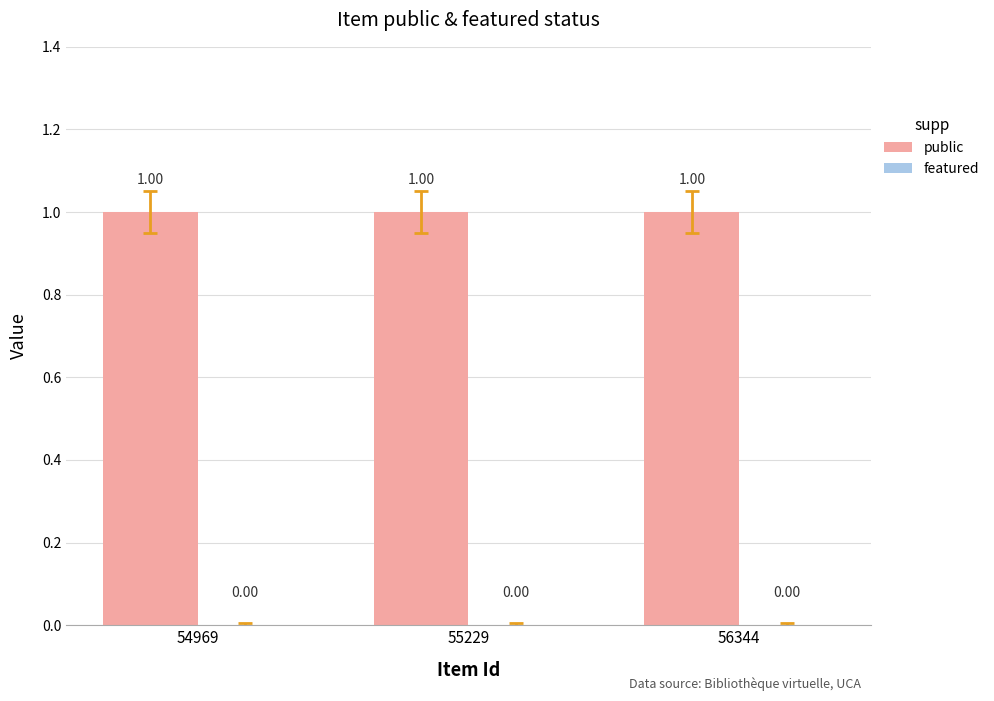

Reading left to right, extract all data points from this chart.

public: 54969=1	55229=1	56344=1
featured: 54969=0	55229=0	56344=0